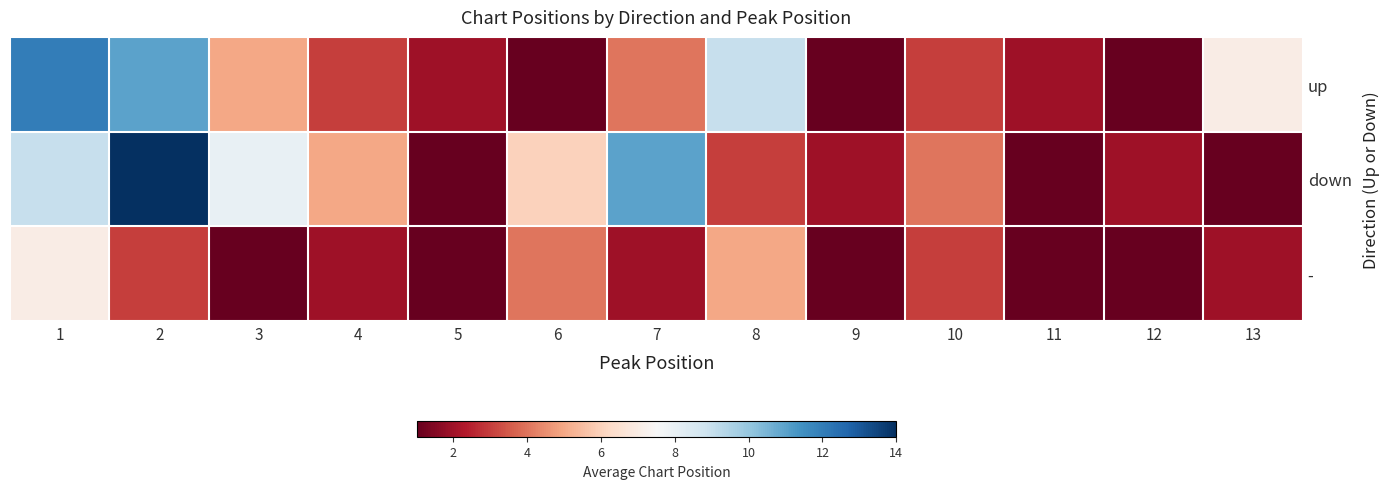

At 5, list the series in order from largest to smallest.

up, down, -